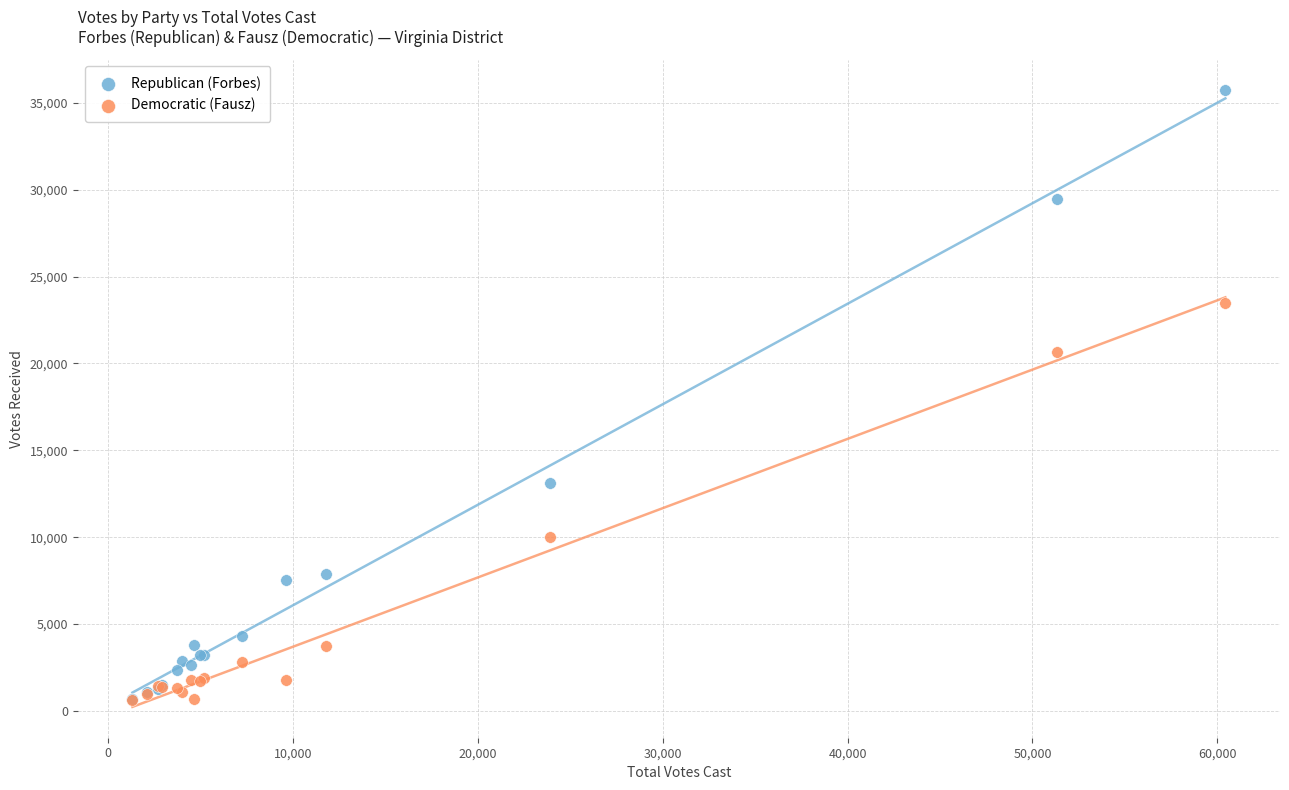

Which series has the largest Y range (max minus min)?

Republican (Forbes)